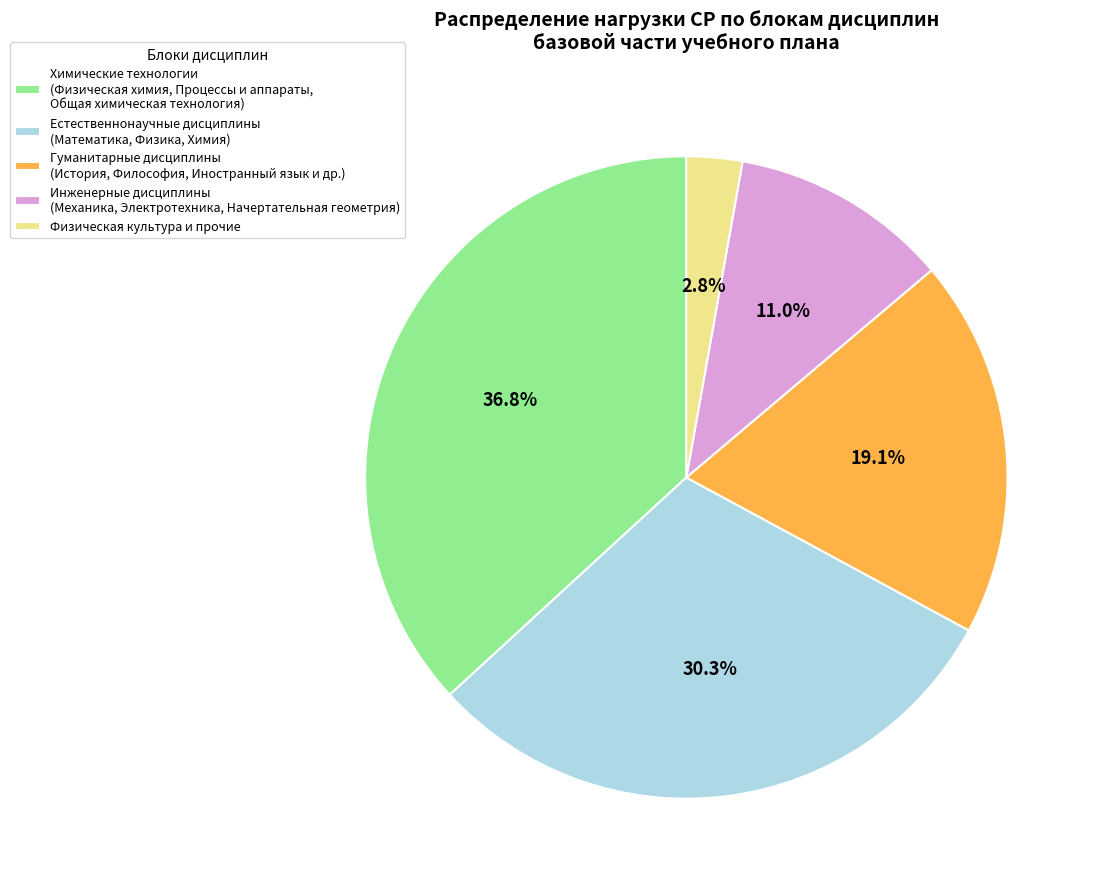

Between Естественнонаучные дисциплины (Математика, Физика, Химия) and Физическая культура и прочие, which is larger?

Естественнонаучные дисциплины (Математика, Физика, Химия)